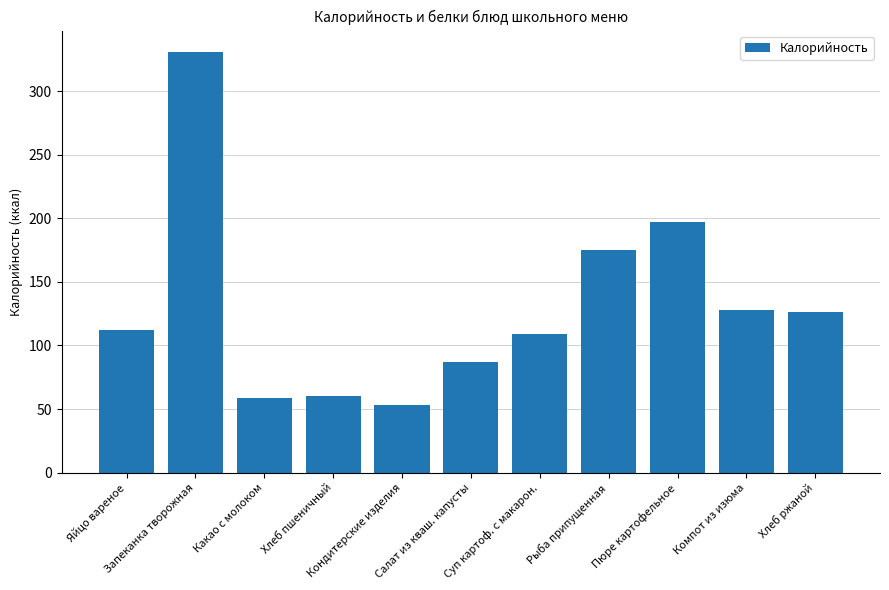

What is the minimum value shown in the chart?

53